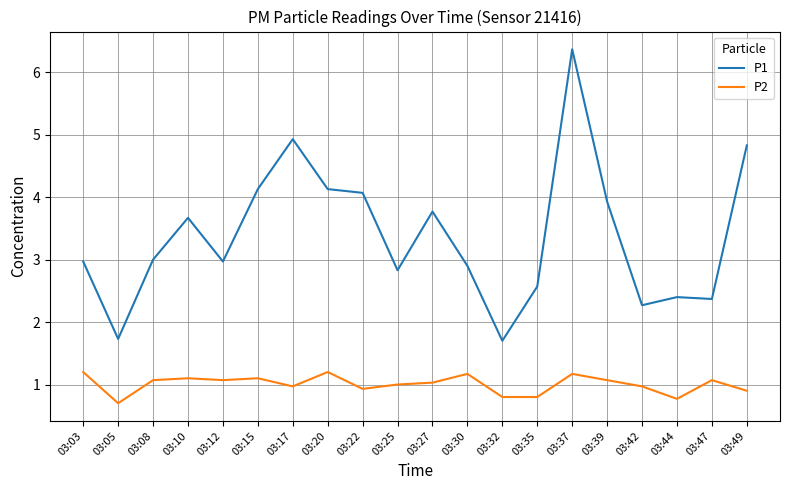

Which series has the largest range (max minus min)?

P1